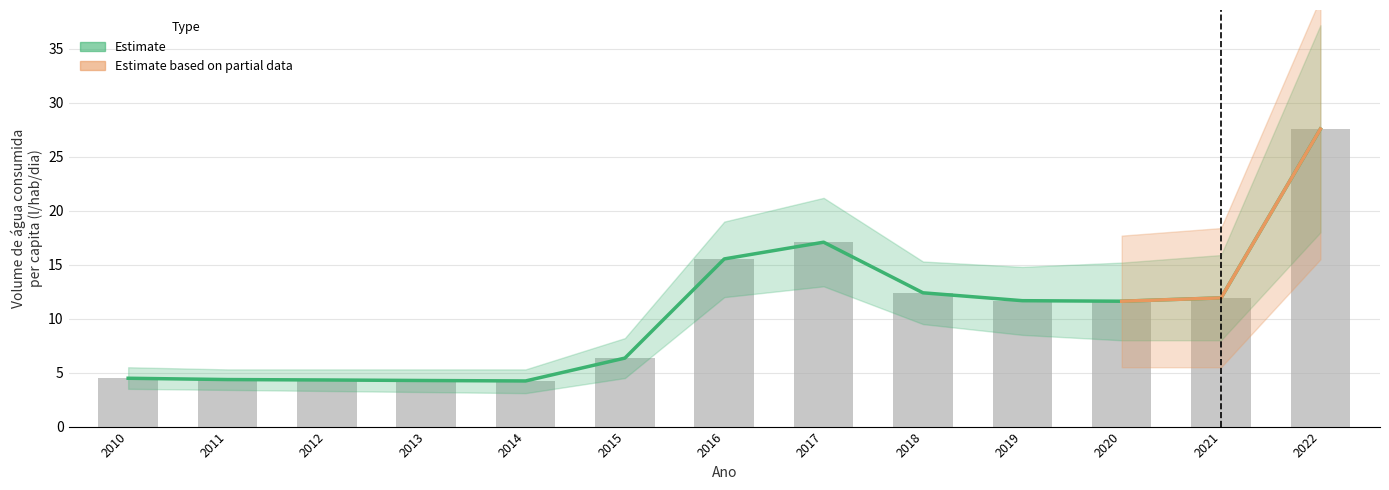

Reading left to right, what are all the values shown in this chart?

2010=4.5	2011=4.4	2012=4.3	2013=4.3	2014=4.2	2015=6.3	2016=15.5	2017=17.1	2018=12.4	2019=11.7	2020=11.6	2021=11.9	2022=27.6